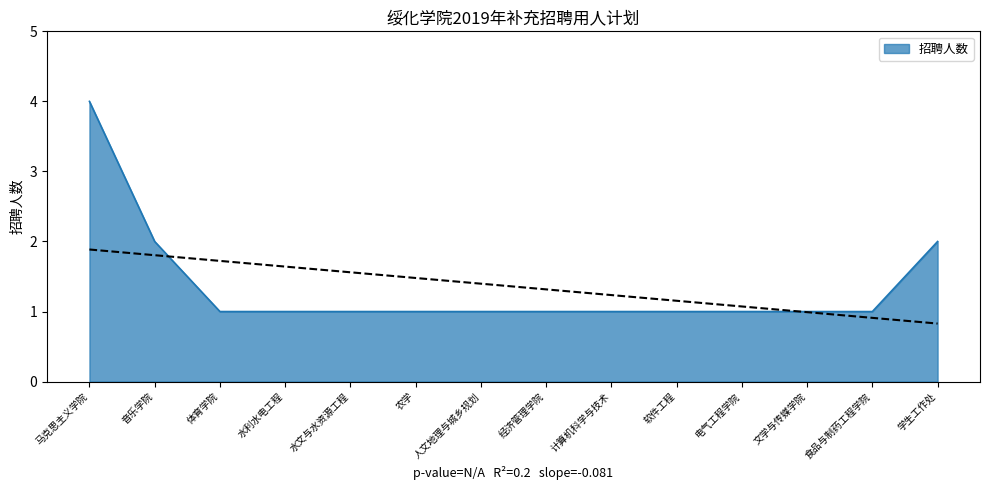

Which category has the highest value across all series?

马克思主义学院